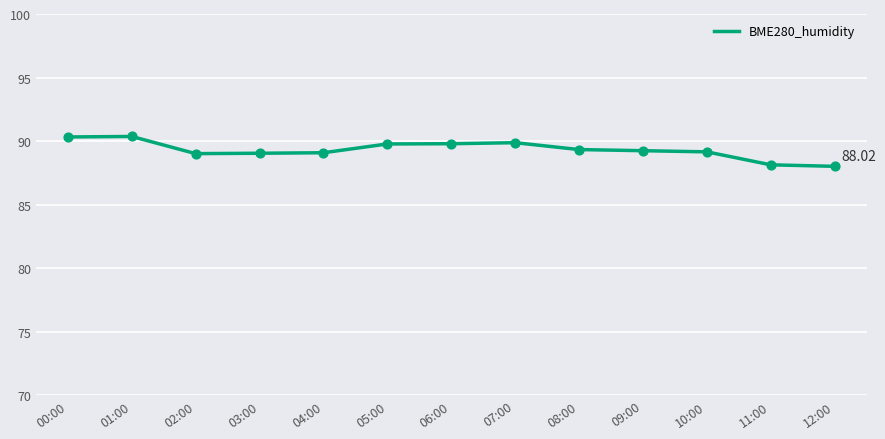

What is the ratio of the value at 12:00 to the value at 05:00?

1.0